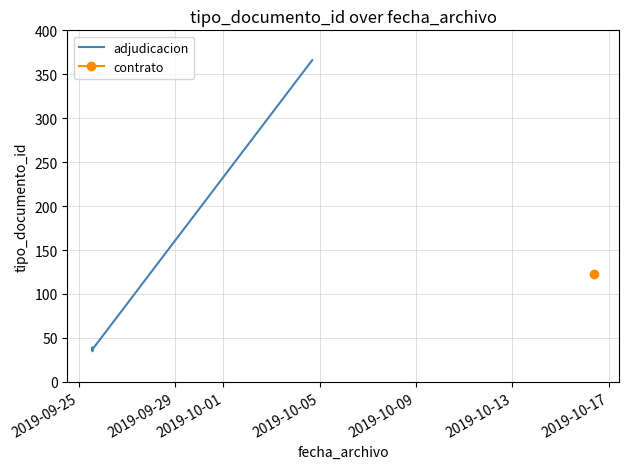

Between 2019-10-13 and 2019-09-25, which is larger?

2019-10-13